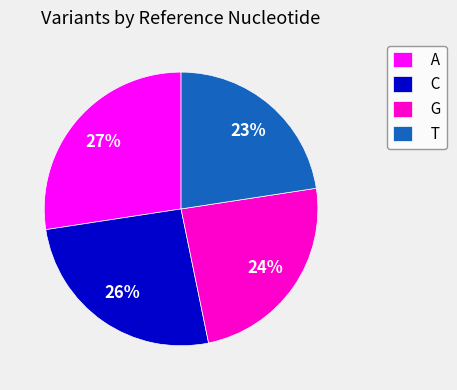

To the nearest percent, what portion does A represent?

27%